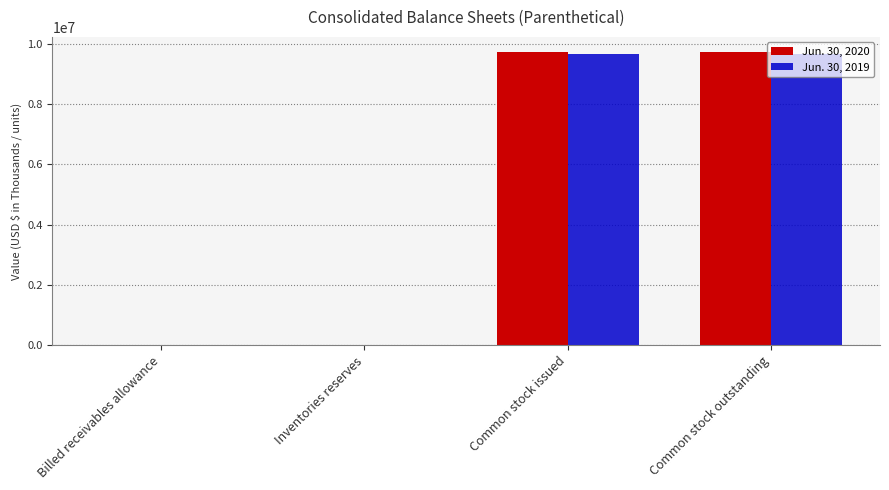

True or false: Jun. 30, 2020 has a value of 9744000 at Common stock outstanding.

True